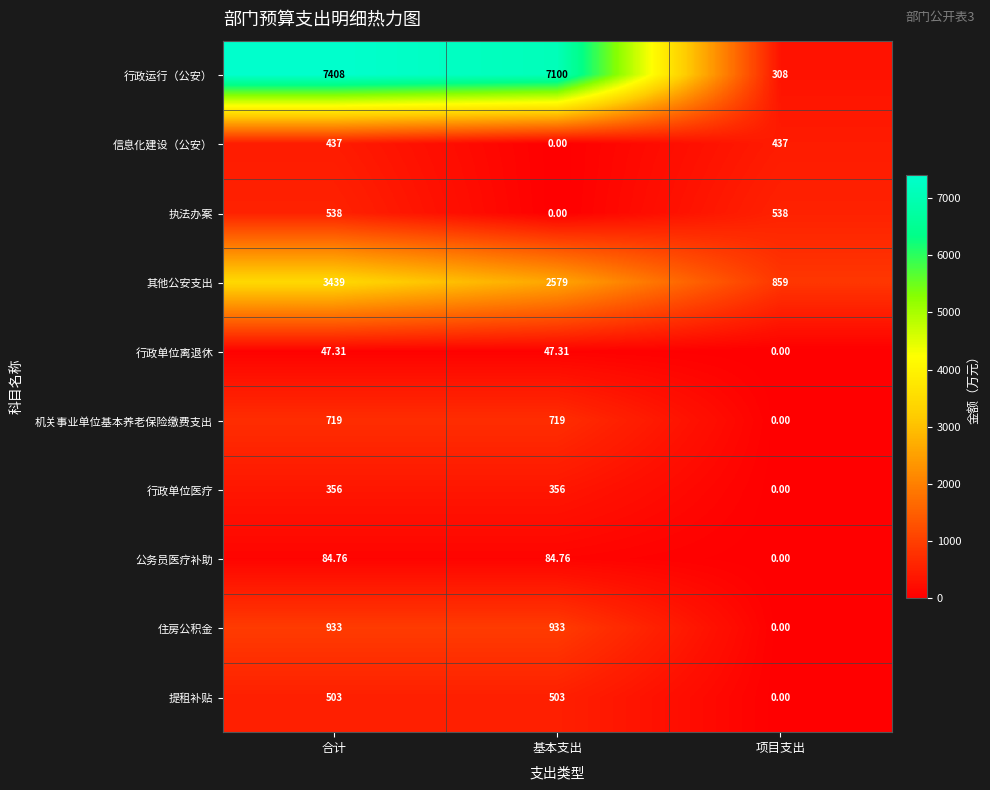

List the series in order of their peak value, lowest first.

行政单位离退休, 公务员医疗补助, 行政单位医疗, 信息化建设（公安）, 提租补贴, 执法办案, 机关事业单位基本养老保险缴费支出, 住房公积金, 其他公安支出, 行政运行（公安）